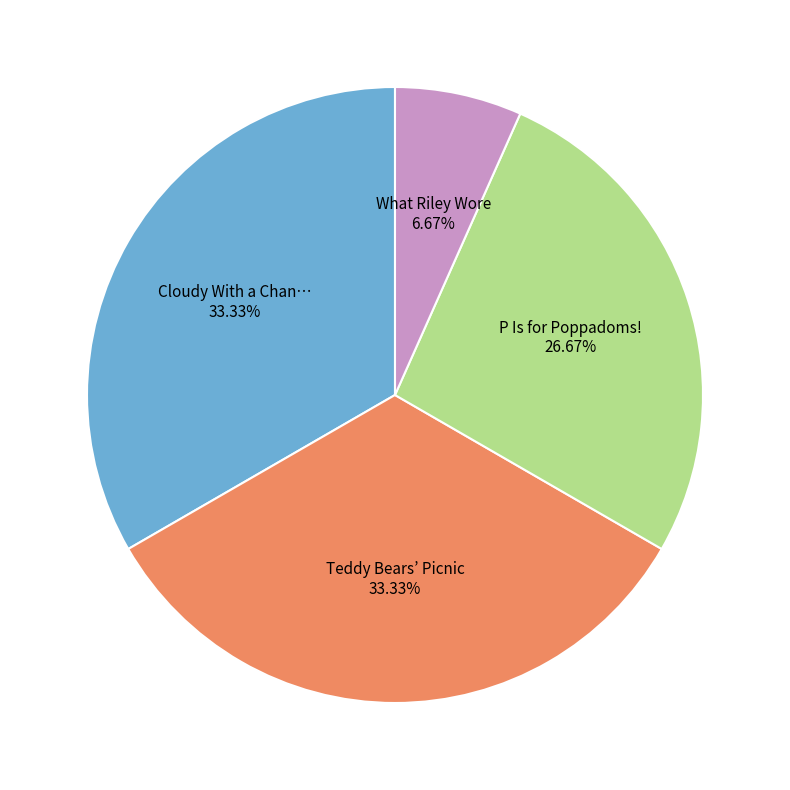

Is there any slice that represents more than half of the pie?

No